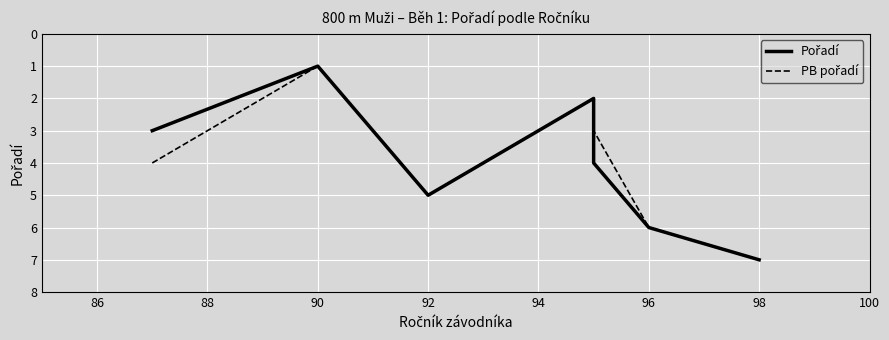

True or false: Pořadí and PB pořadí cross at least once.

False